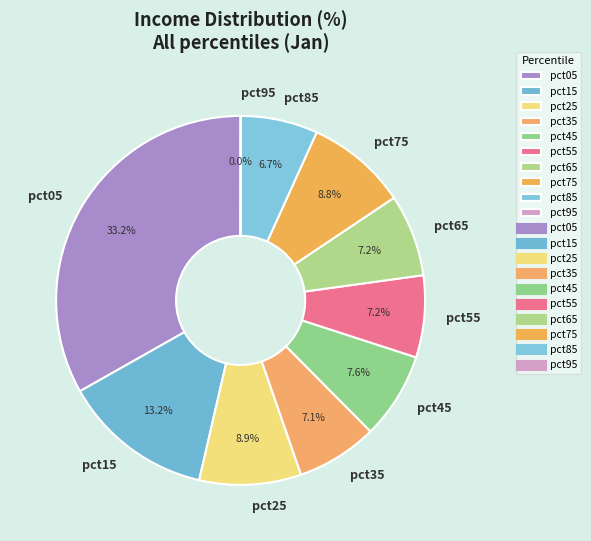

Does pct15 account for over 50% of the chart?

No